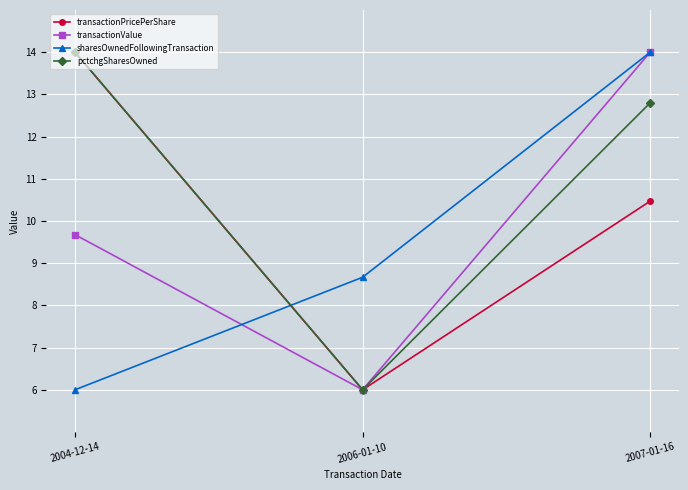

Which series has the largest total across all categories?

pctchgSharesOwned